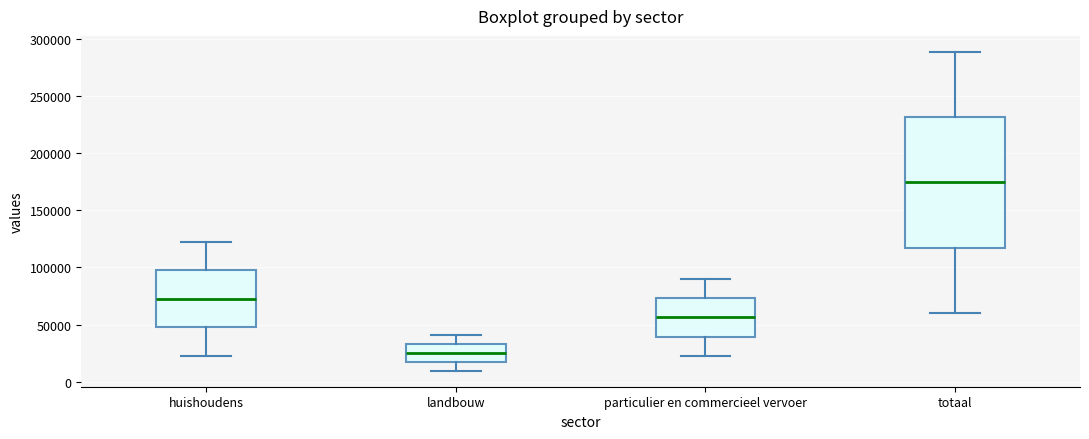

Which box is the tallest, from its lower edge to its upper edge?

totaal